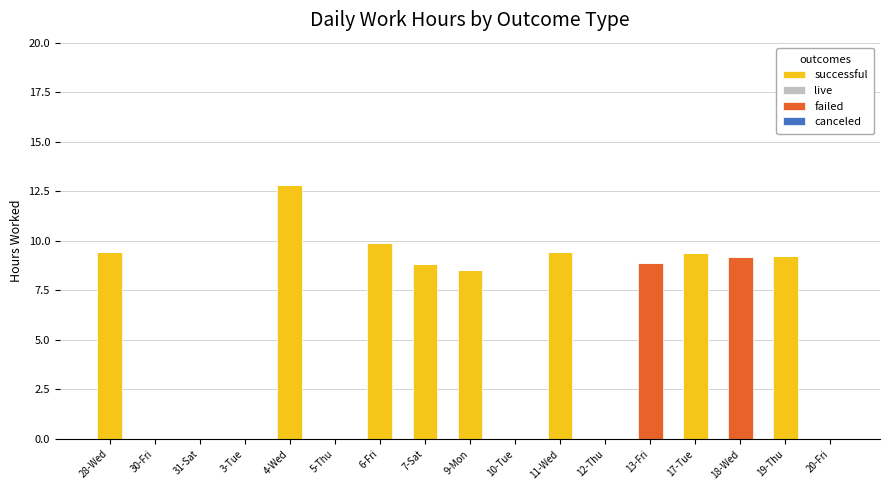

Is it true that successful equals 9.4 at 17-Tue?

True